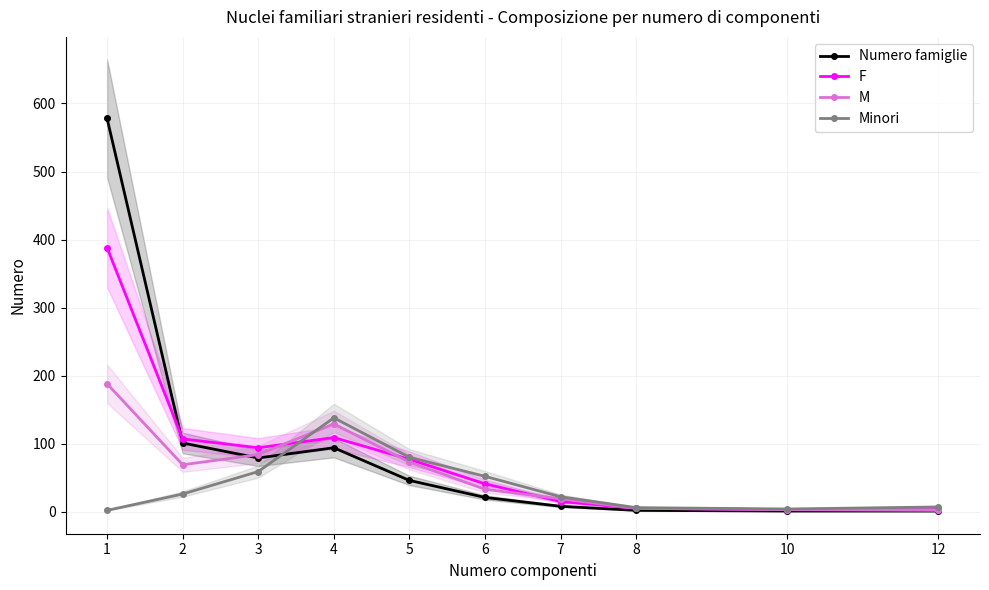

After their last crossing, which series has the higher values: F or M?

M